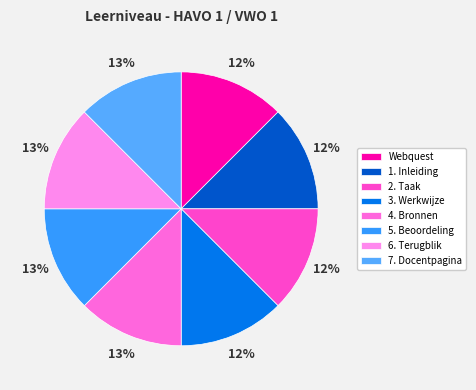

Is there a majority slice in this chart?

No